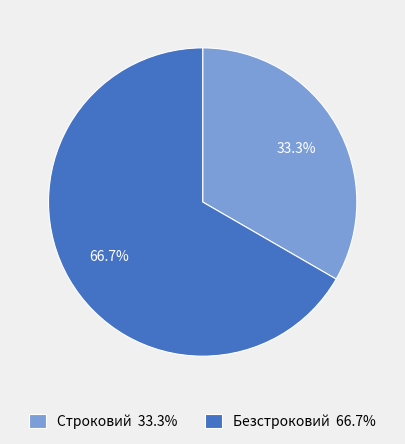

Is there a majority slice in this chart?

Yes